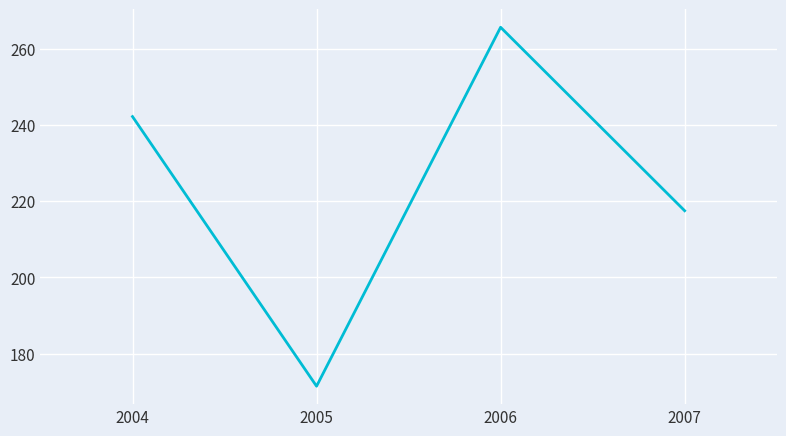

Approximately how many times larger is the value at 2007 compared to 2004?

0.9